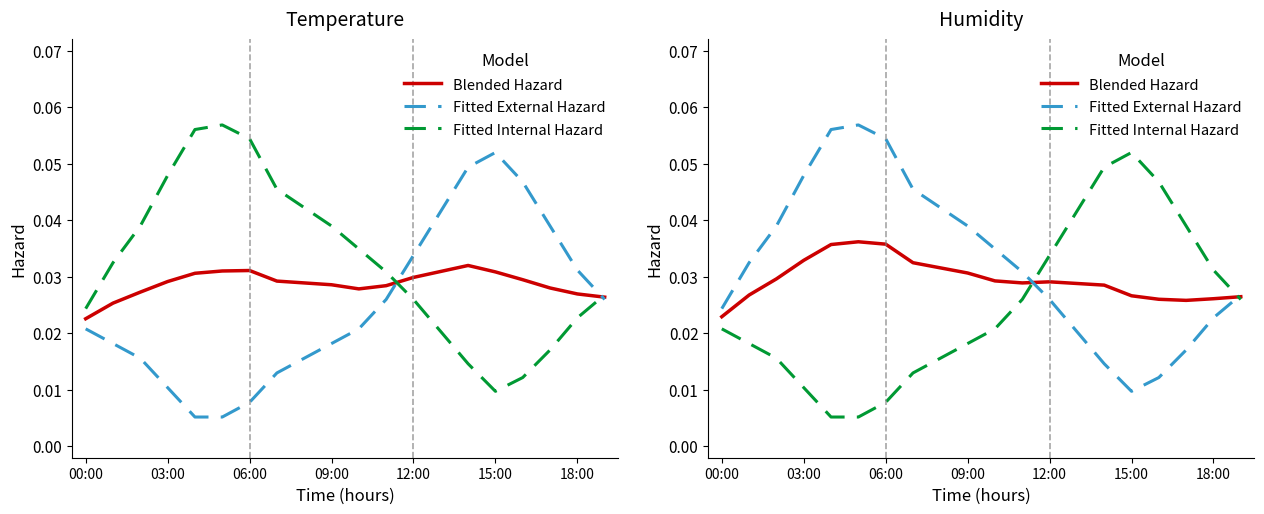

Is the value of Fitted External Hazard at 12:00 greater than the value of Blended Hazard at 06:00?

Yes